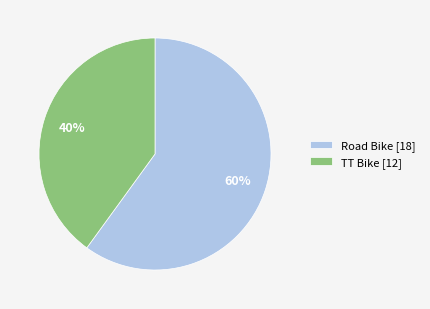

Which slice is the largest?

Road Bike